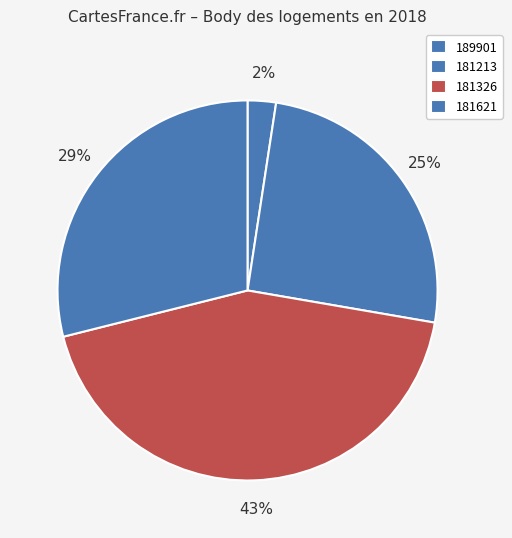

How many segments does this pie chart have?

4